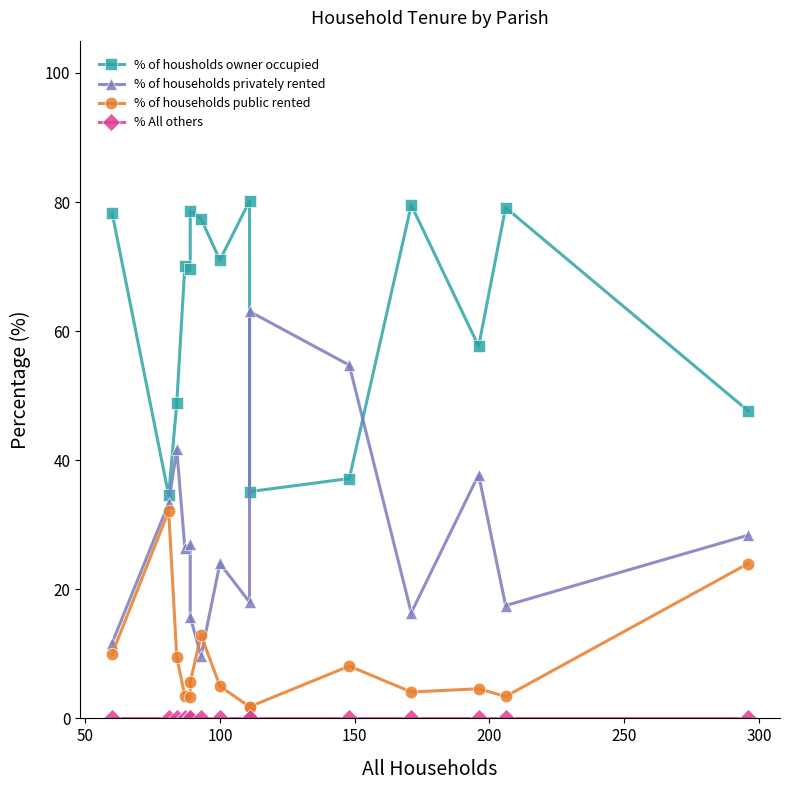

Is the value of % of households privately rented at 10 greater than the value of % of households public rented at 250?

Yes